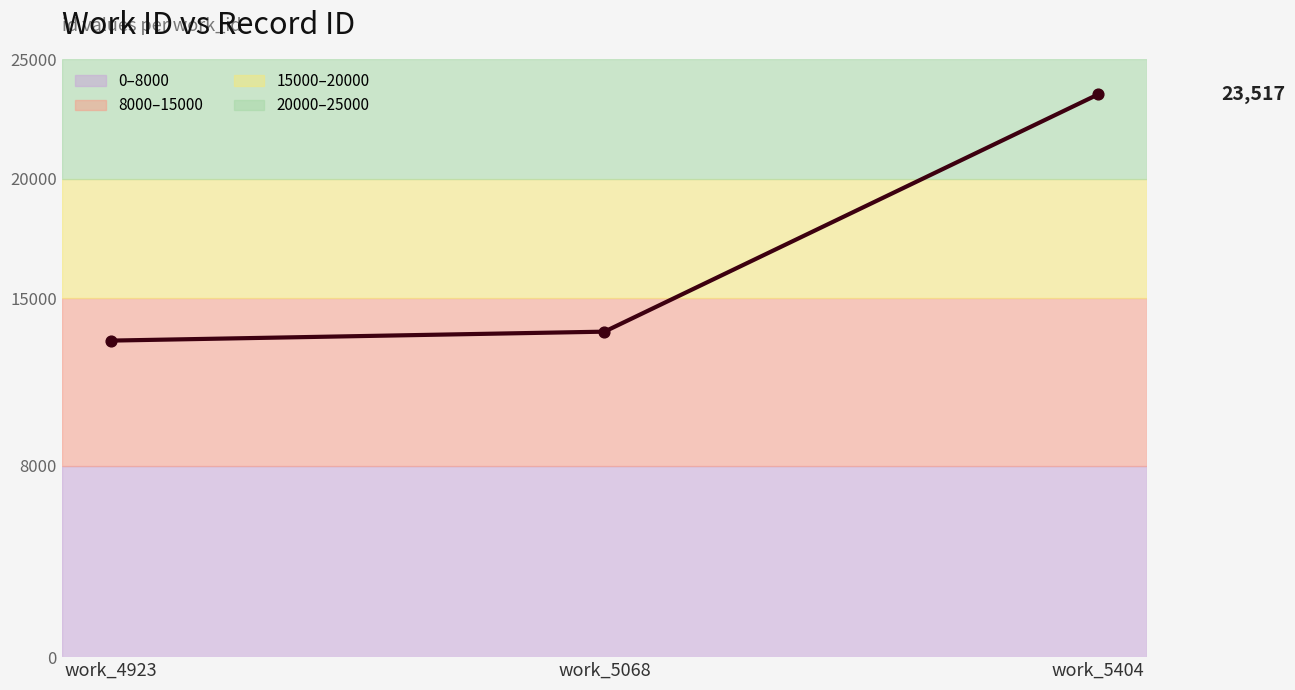

What is the ratio of the value at work_4923 to the value at work_5068?

1.0